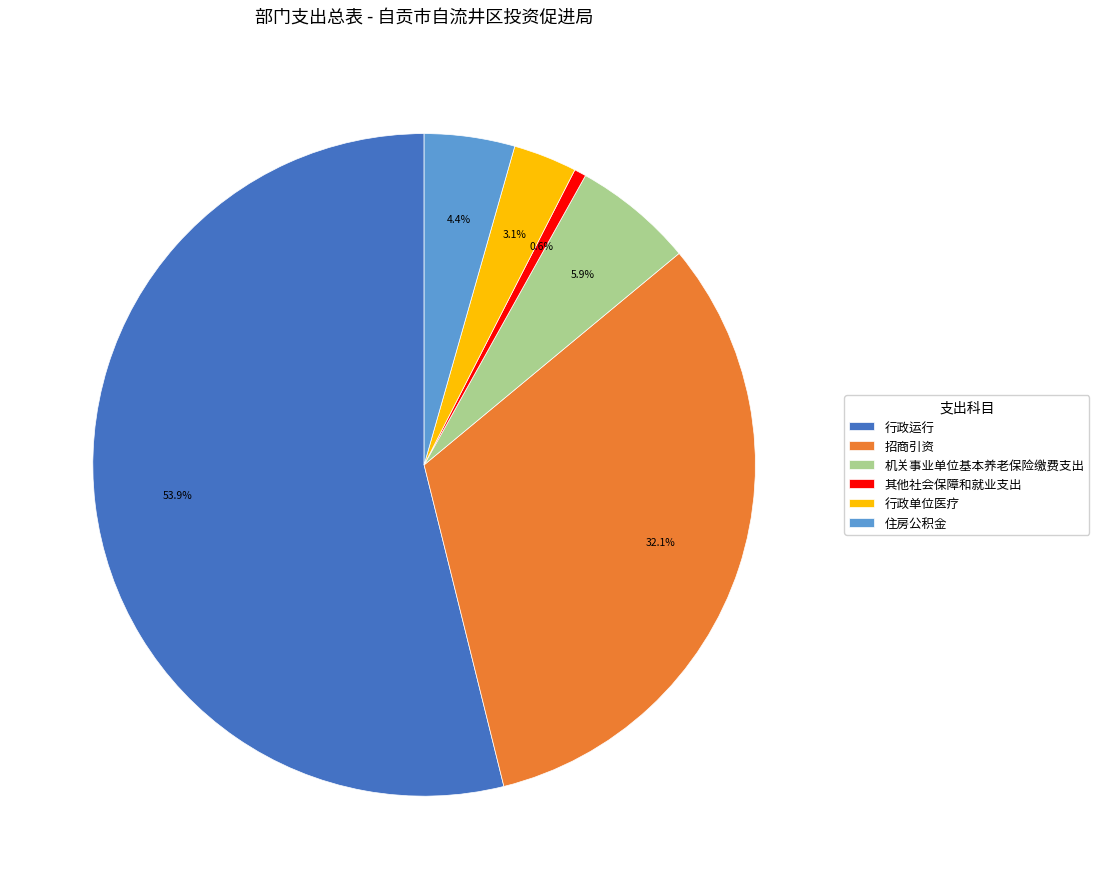

Is there any slice that represents more than half of the pie?

Yes